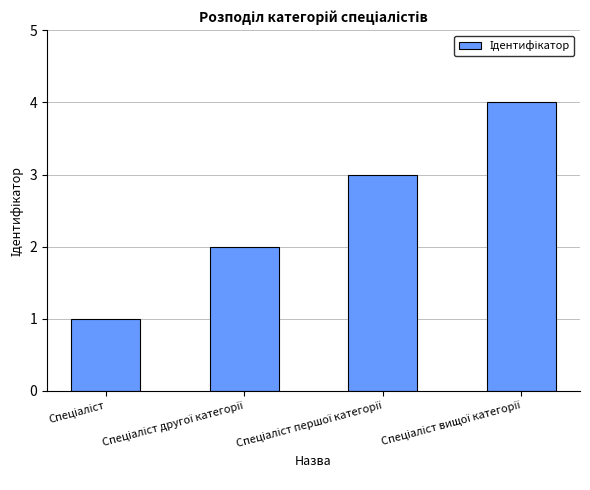

What is the difference between the maximum and minimum values?

3